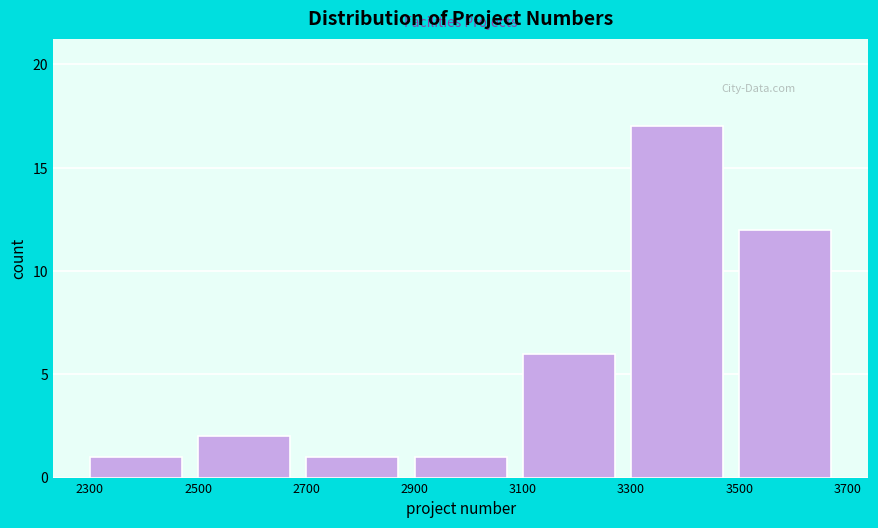

How tall is the bar that spans 2300 to 2500 on the x-axis? The values are not printed on the chart, so give them approximately, as read against the axis.

1